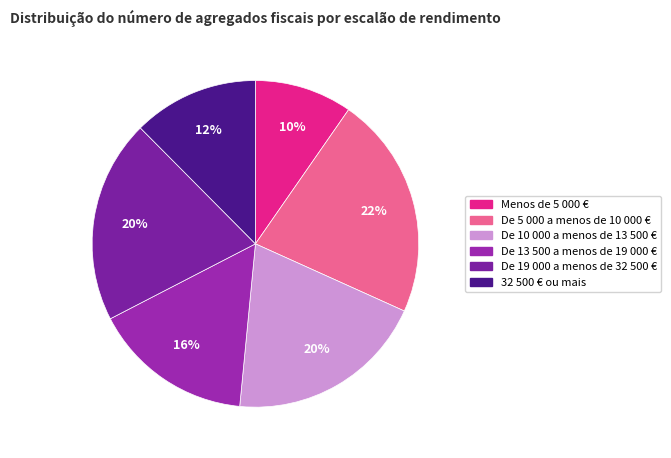

To the nearest percent, what portion does De 19 000 a menos de 32 500 € represent?

20%